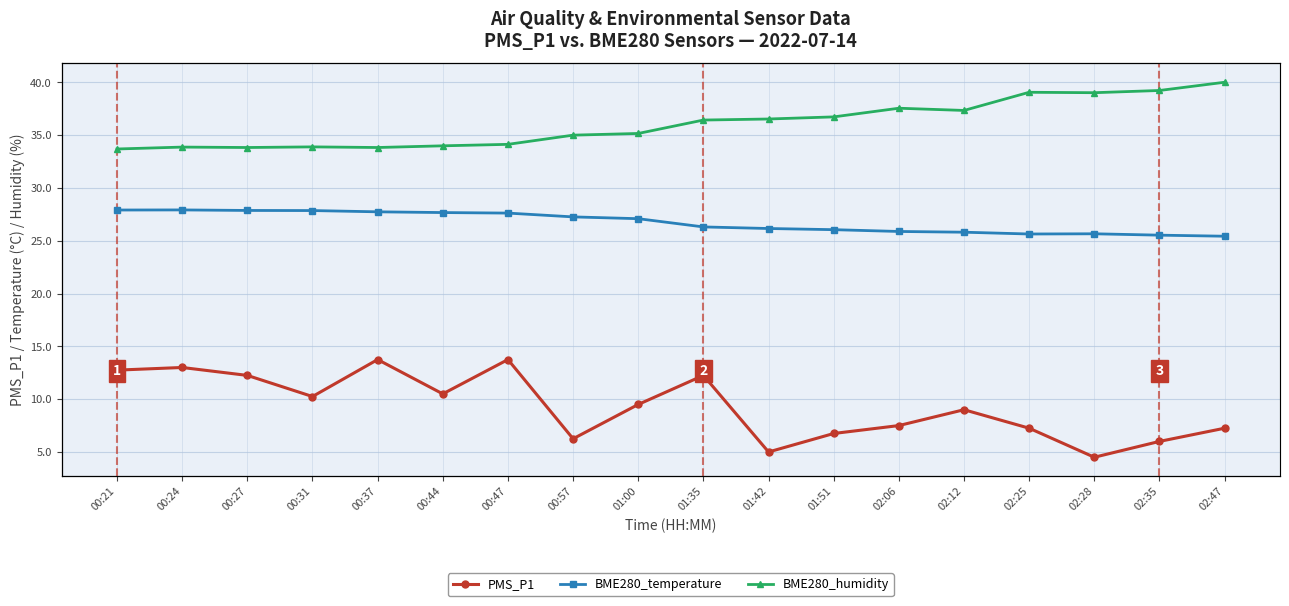

True or false: PMS_P1 and BME280_humidity intersect in this chart.

False